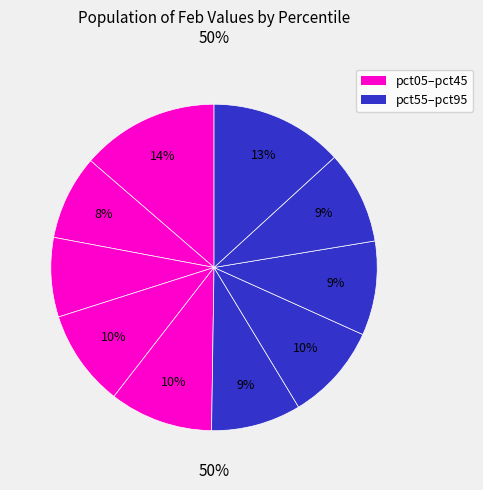

Between pct55 and pct95, which is larger?

pct95